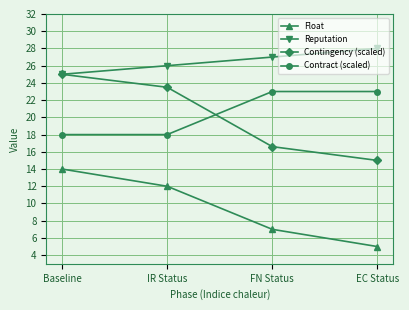

What is the label of the 1st point from the left?

Baseline